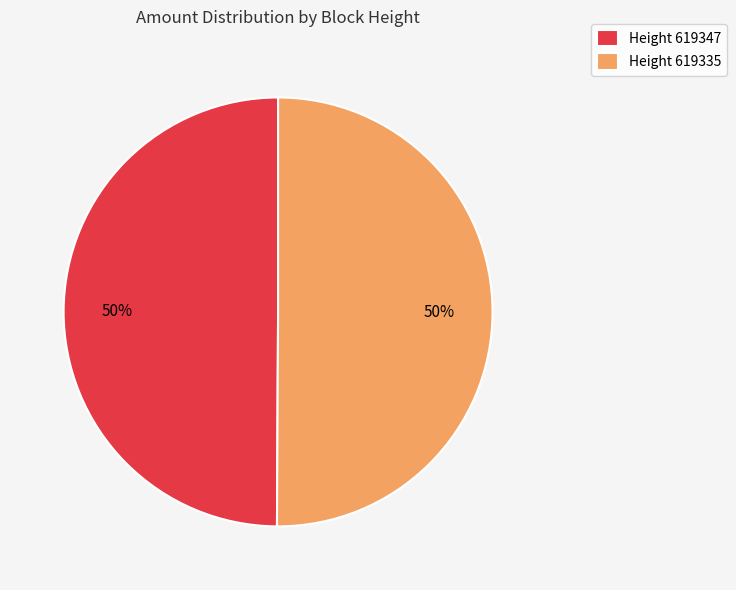

True or false: Height 619347 accounts for 63% of the total.

False